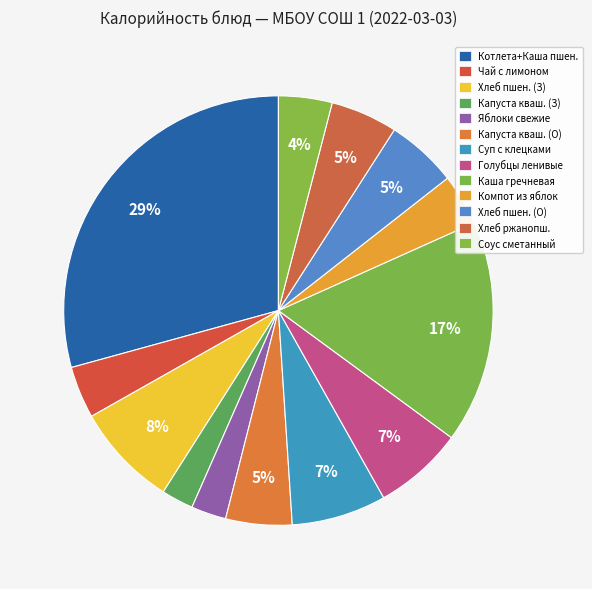

Does any single category account for the majority?

No